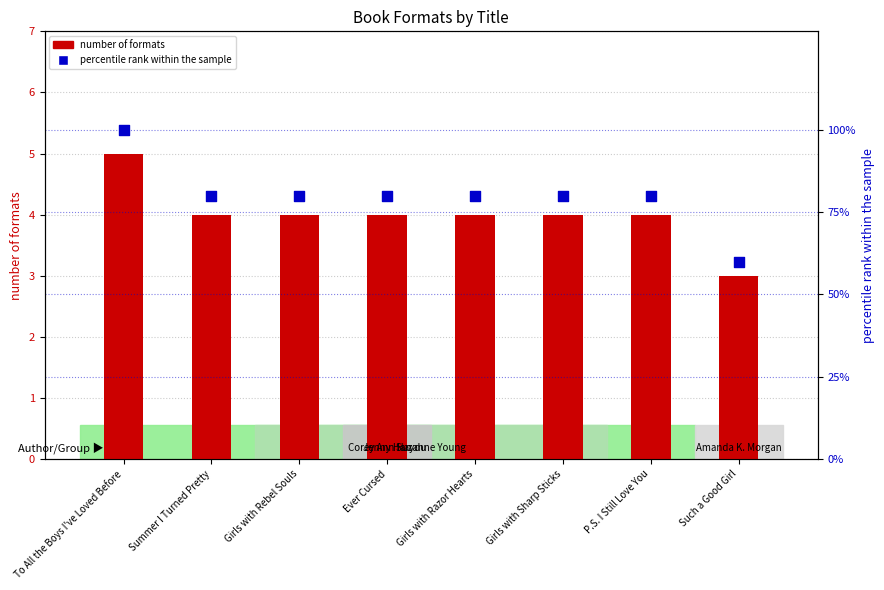

At how many categories does at least one series exceed 78?

7